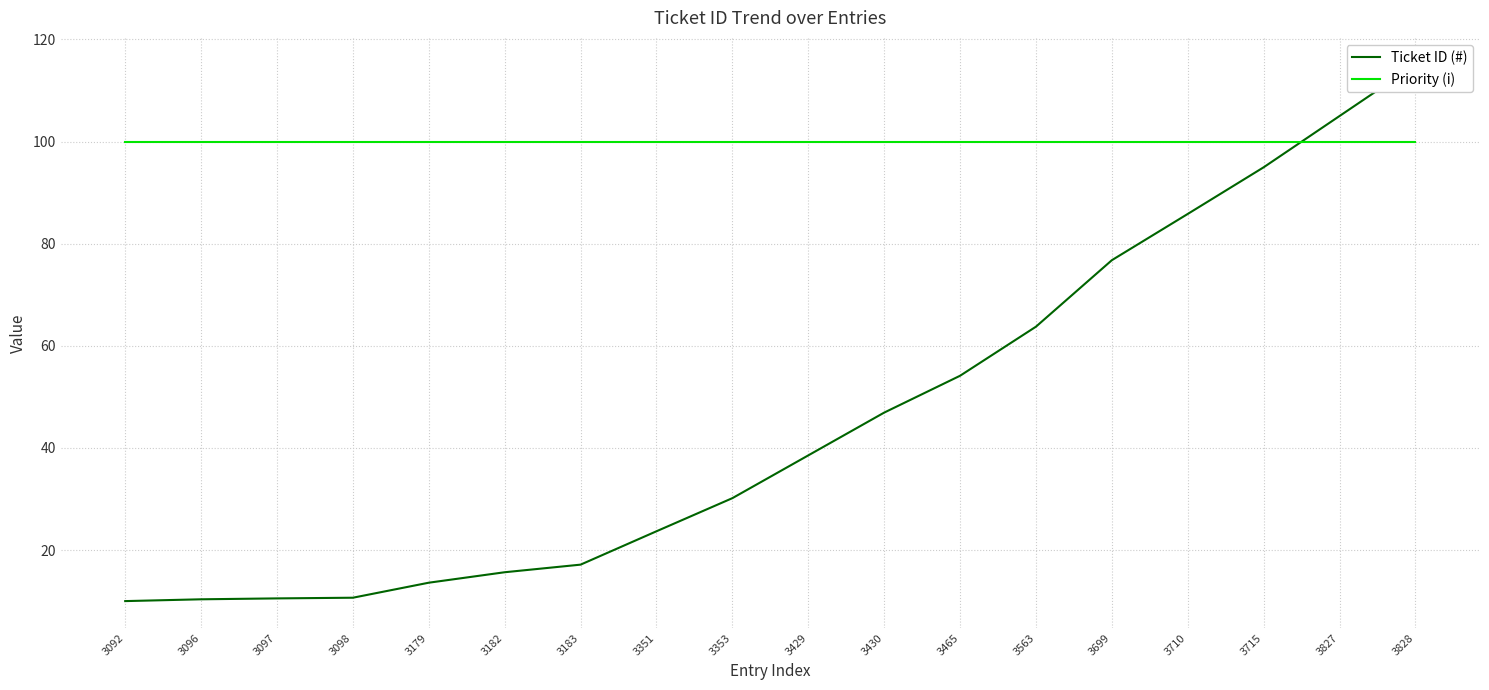

Reading left to right, list all the values displayed in this chart.

Ticket ID (#): 3092=10.0	3096=10.4	3097=10.5	3098=10.7	3179=13.6	3182=15.7	3183=17.1	3351=23.7	3353=30.2	3429=38.5	3430=46.9	3465=54.1	3563=63.7	3699=76.8	3710=85.8	3715=95.0	3827=105.0	3828=115.0
Priority (i): 3092=100.0	3096=100.0	3097=100.0	3098=100.0	3179=100.0	3182=100.0	3183=100.0	3351=100.0	3353=100.0	3429=100.0	3430=100.0	3465=100.0	3563=100.0	3699=100.0	3710=100.0	3715=100.0	3827=100.0	3828=100.0